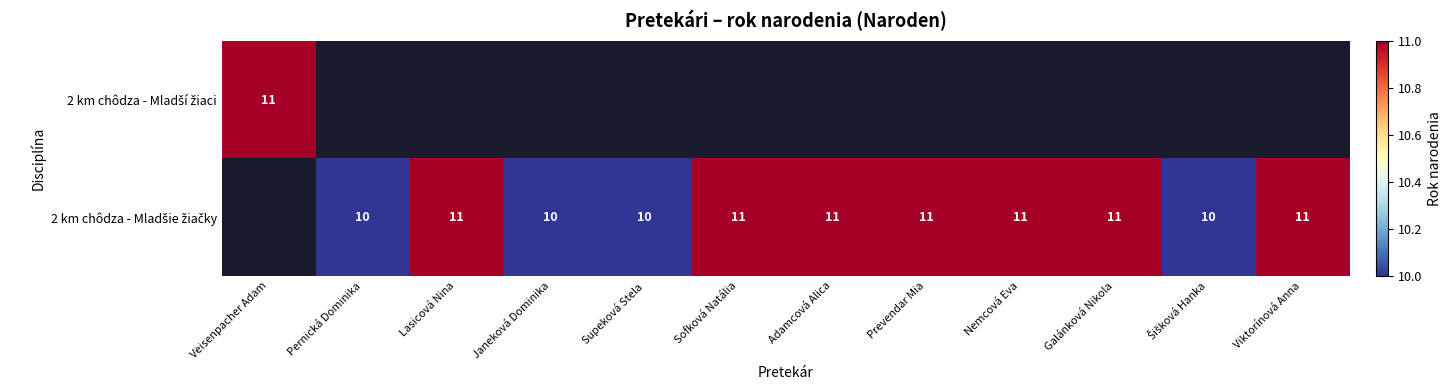

At which category is the sum across all series the highest?

Veisenpacher Adam